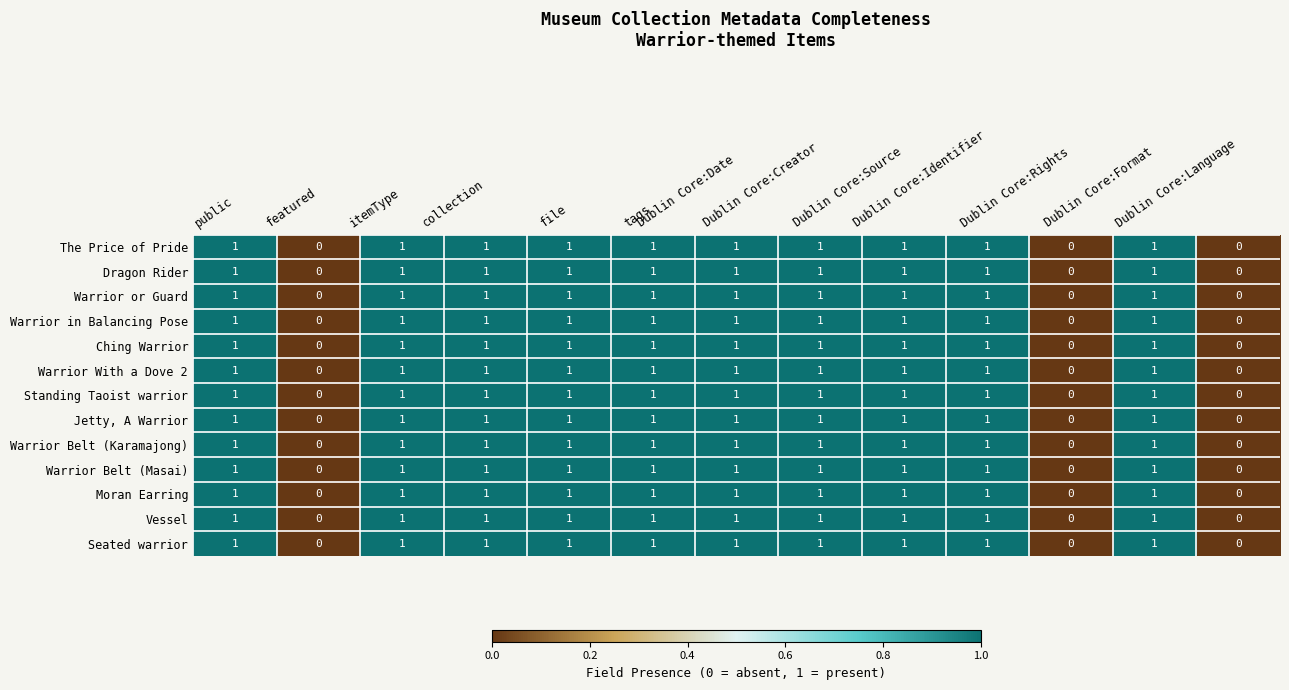

How many Warrior in Balancing Pose values are between 1 and 2?

10